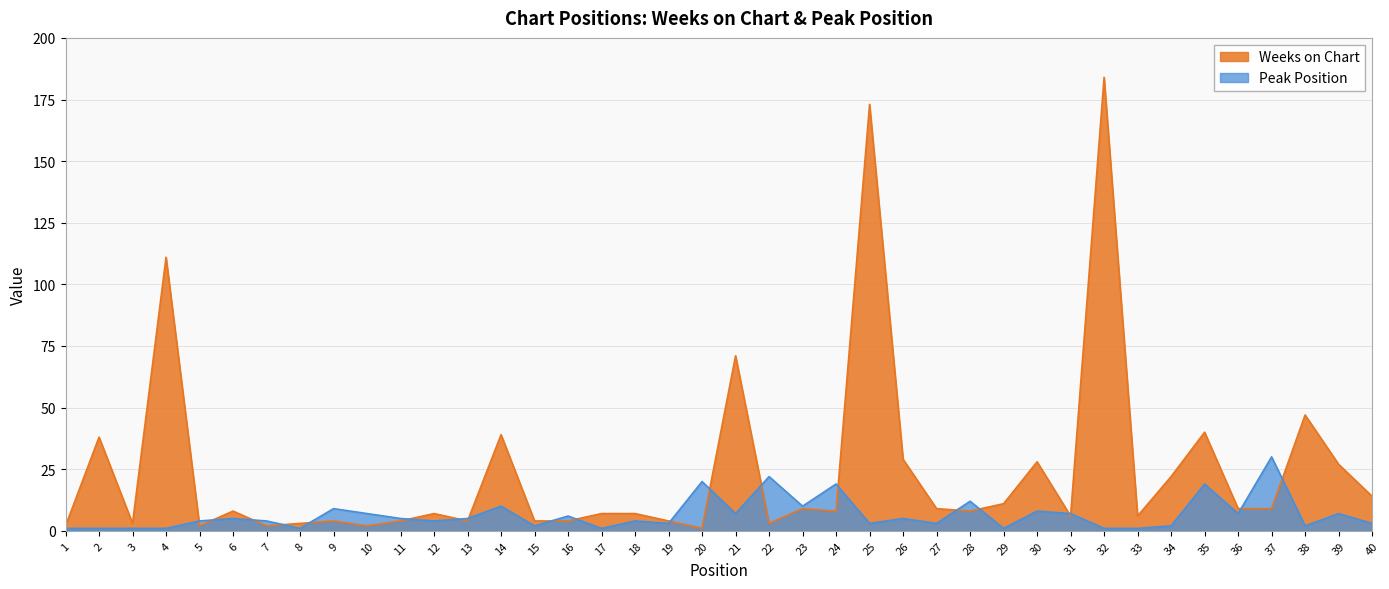

Between 31 and 32, which series saw the biggest shift?

Weeks on Chart